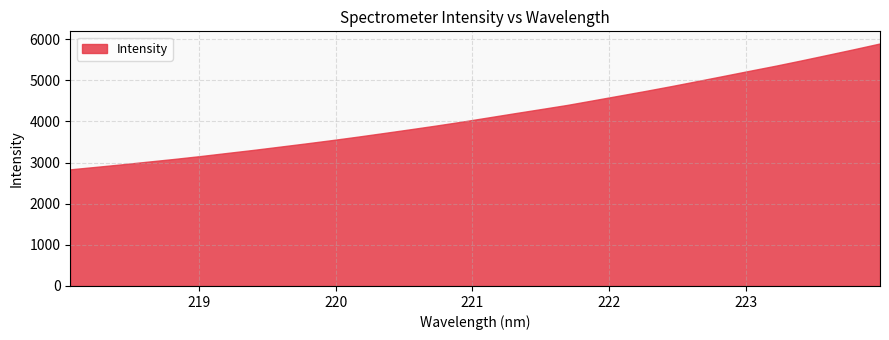

What is the ratio of the value at 223.0264 to the value at 220.3533?

1.4